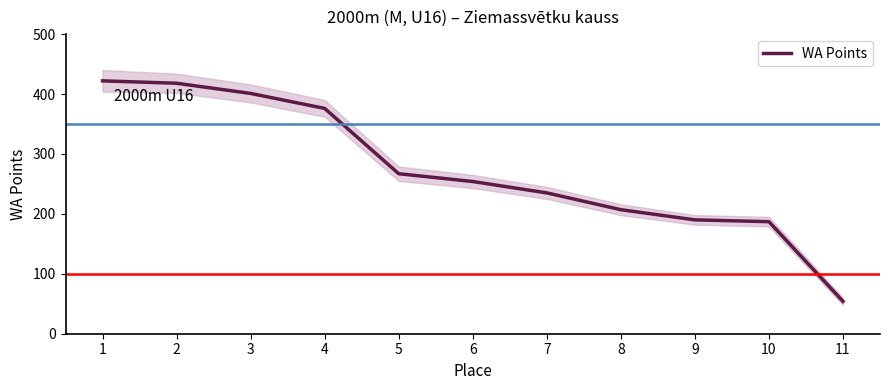

What is the smallest value displayed?

54